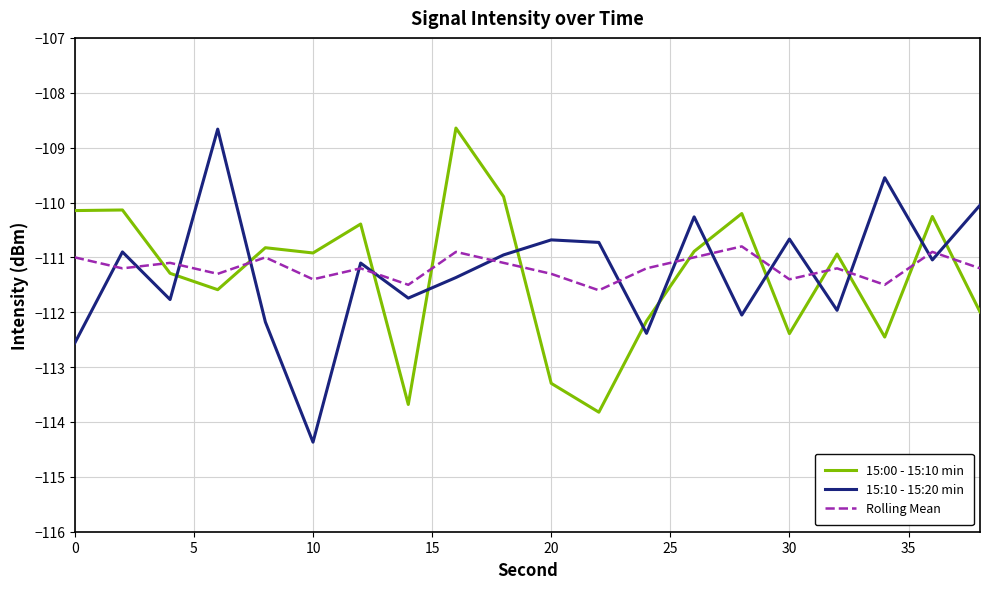

Which series ends up on top after the final intersection of Rolling Mean and 15:10 - 15:20 min?

15:10 - 15:20 min